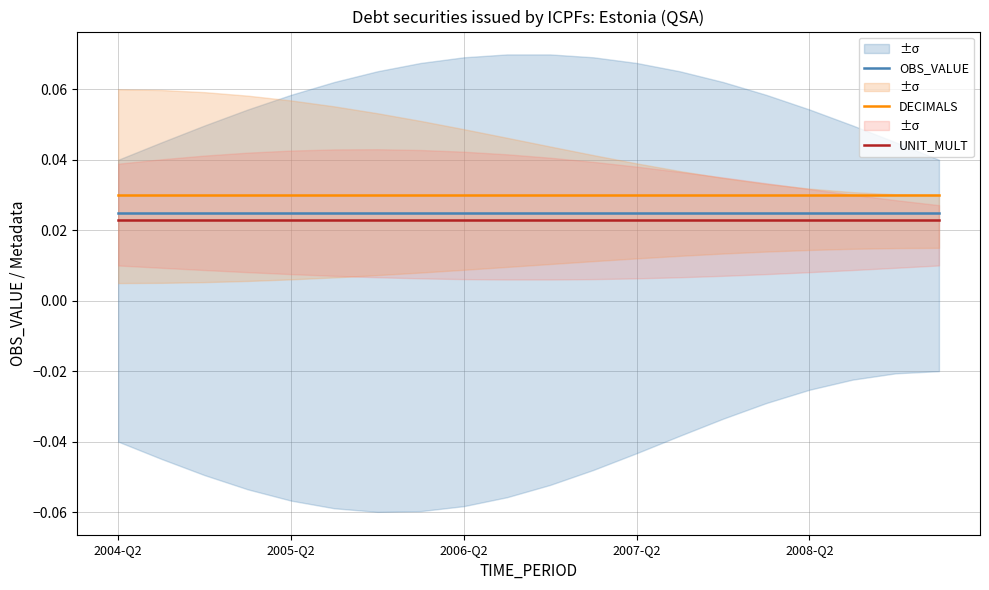

What is the sum of the OBS_VALUE values at 19 and 15?

0.1